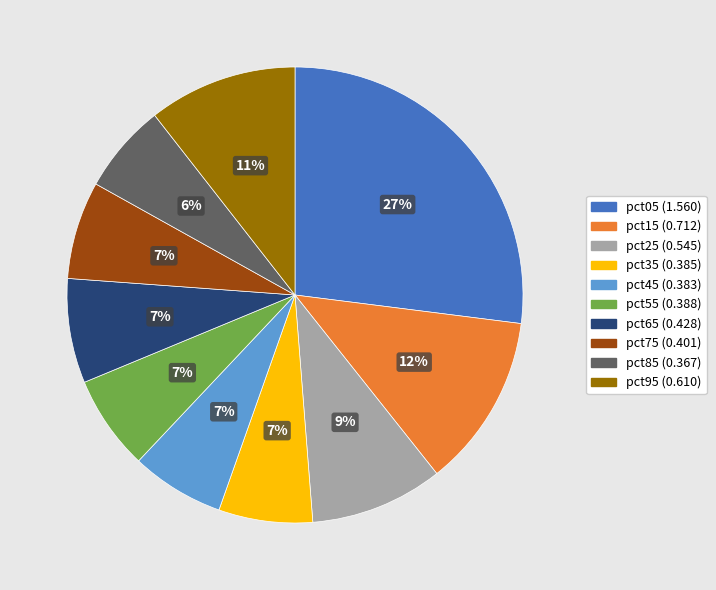

The pct25 slice represents 20% of the pie. True or false?

False